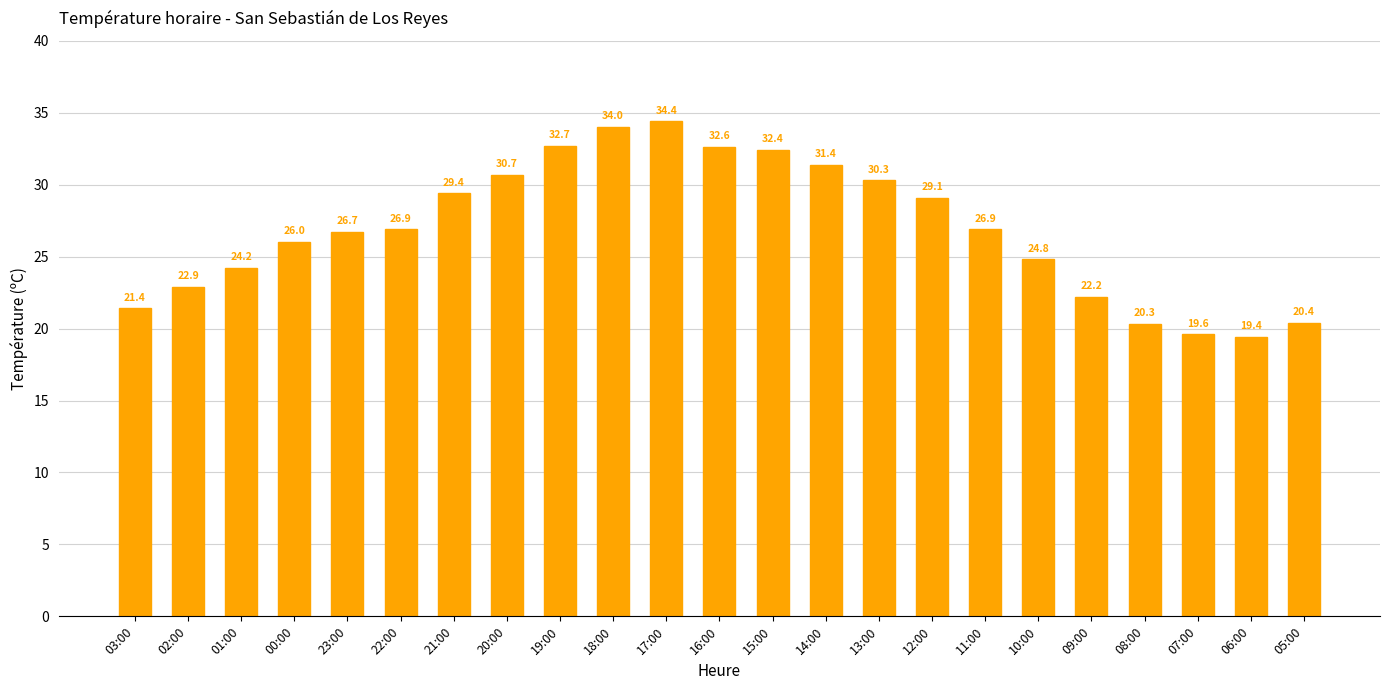

Reading right to left, transcribe all the data shown in this chart.

05:00=20.4	06:00=19.4	07:00=19.6	08:00=20.3	09:00=22.2	10:00=24.8	11:00=26.9	12:00=29.1	13:00=30.3	14:00=31.4	15:00=32.4	16:00=32.6	17:00=34.4	18:00=34.0	19:00=32.7	20:00=30.7	21:00=29.4	22:00=26.9	23:00=26.7	00:00=26.0	01:00=24.2	02:00=22.9	03:00=21.4